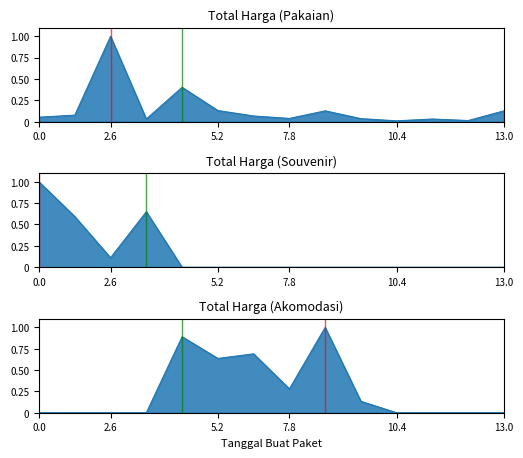

Reading left to right, extract all data points from this chart.

Total Harga (Pakaian): 0.1	0.1	1.0	0.0	0.4	0.1	0.1	0.0	0.1	0.0	0.0	0.0	0.0	0.1
Total Harga (Souvenir): 1.0	0.6	0.1	0.7	0.0	0.0	0.0	0.0	0.0	0.0	0.0	0.0	0.0	0.0
Total Harga (Akomodasi): 0.0	0.0	0.0	0.0	0.9	0.6	0.7	0.3	1.0	0.1	0.0	0.0	0.0	0.0